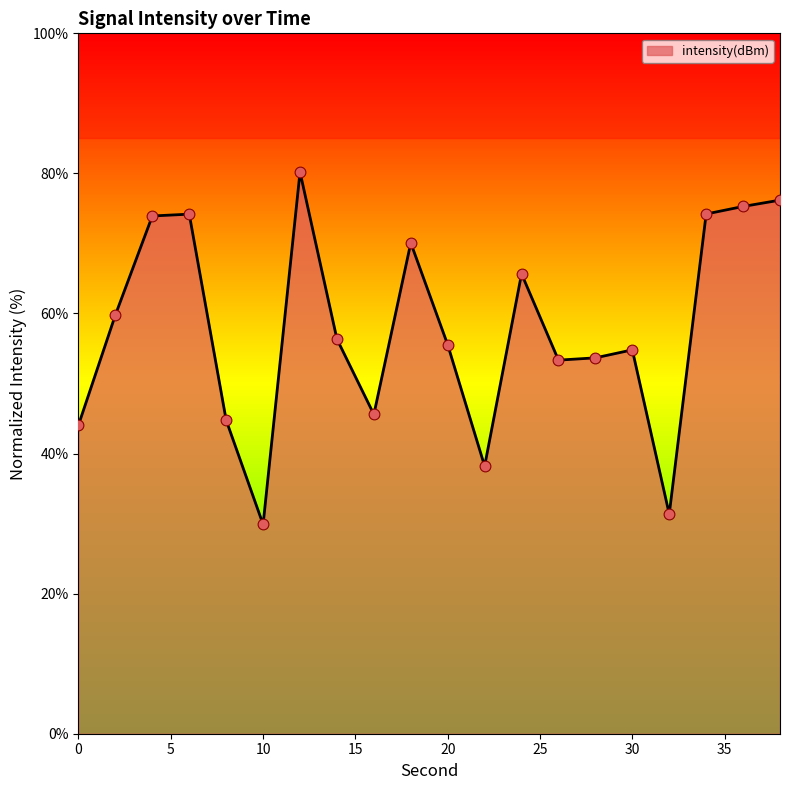

Which has a higher value, 26 or 22?

26